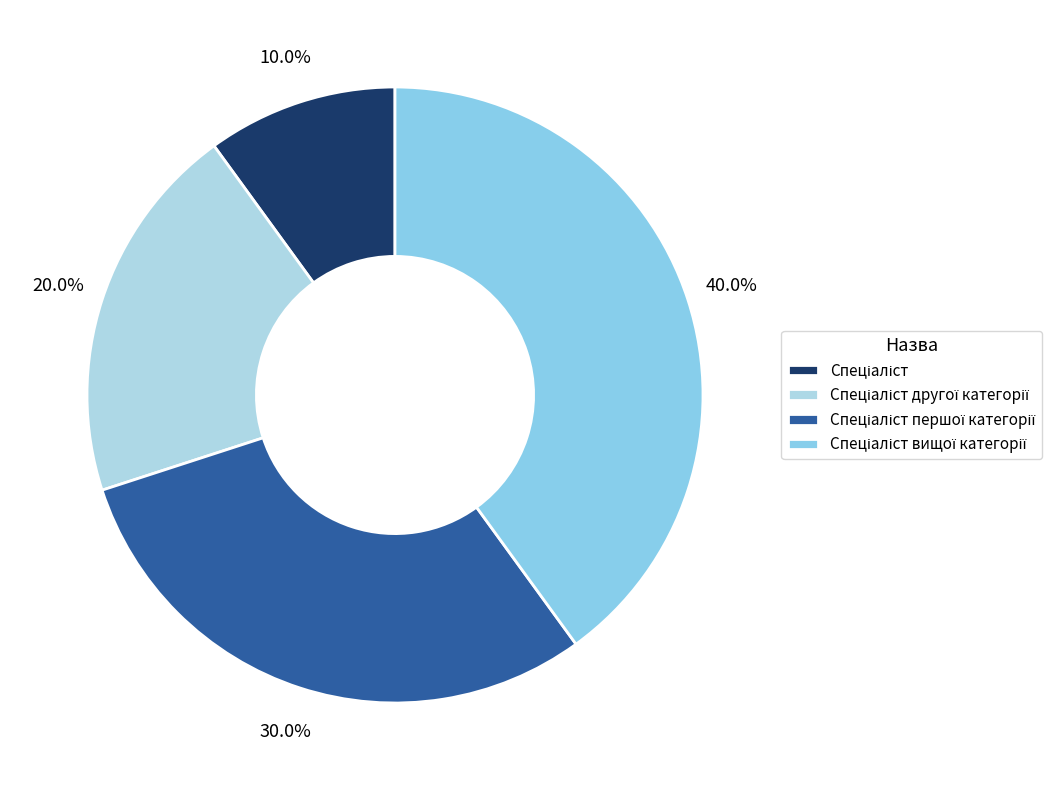

Which slice is the largest?

Спеціаліст вищої категорії